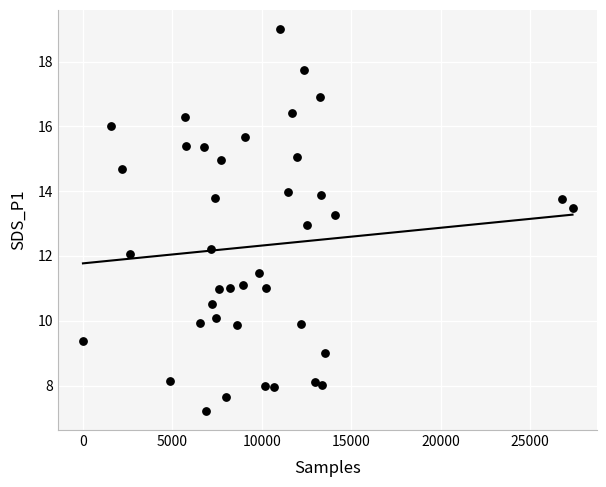

What is the range of X values (max minus min)?

27359.0